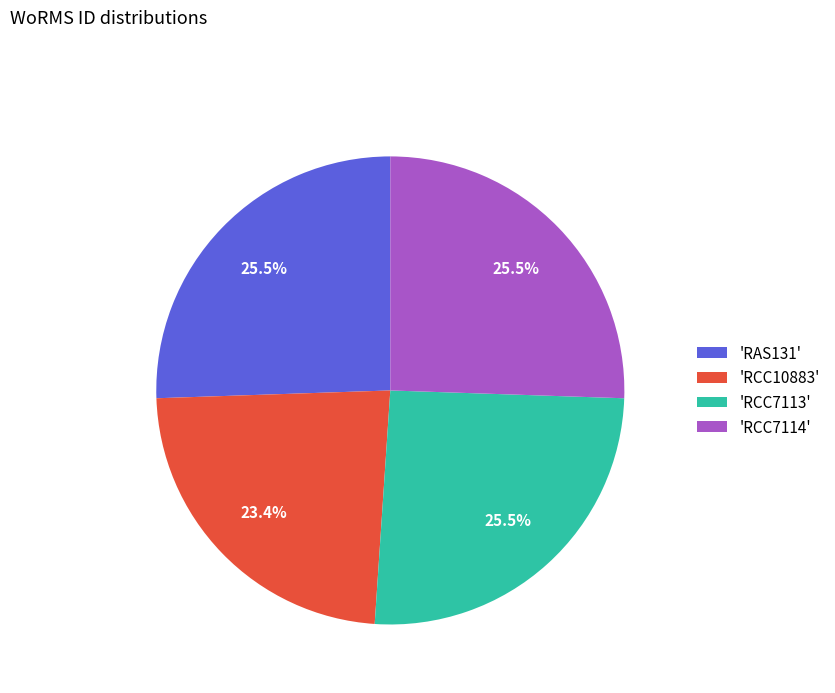

Between 'RCC7114' and 'RCC10883', which is larger?

'RCC7114'